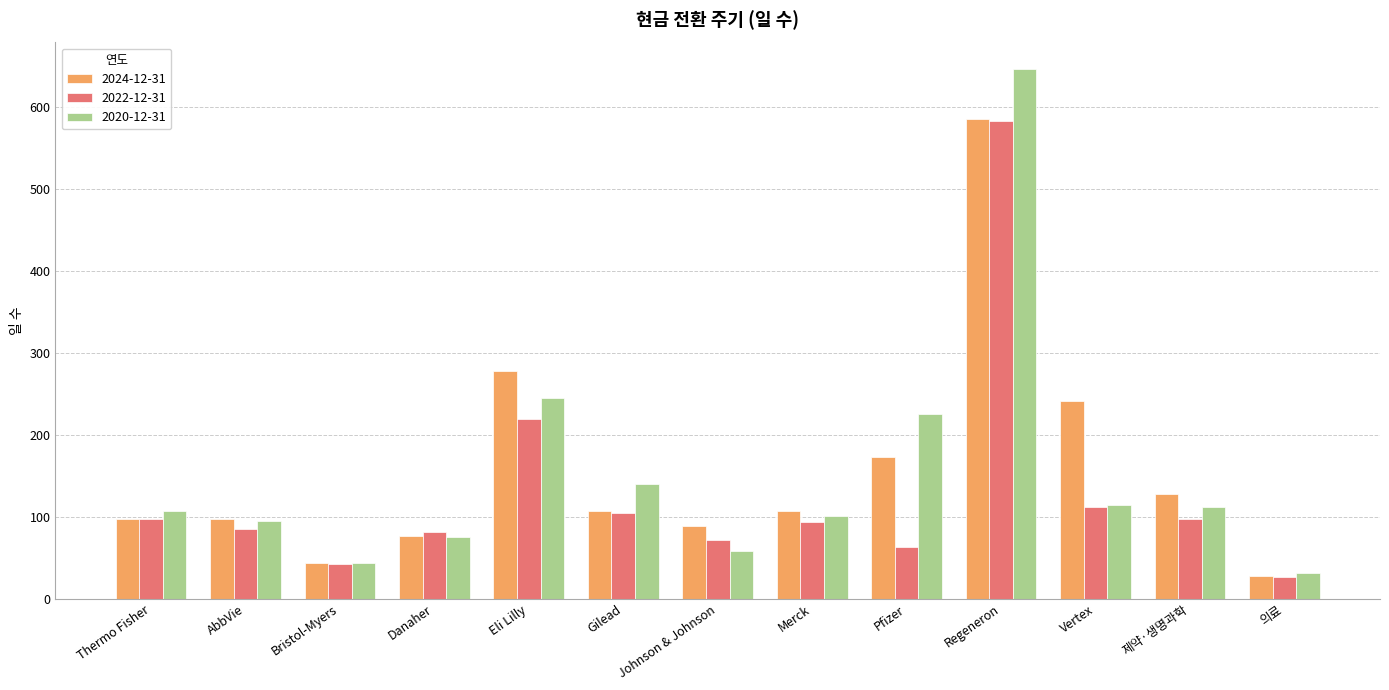

Which series changed the most between Bristol-Myers and Johnson & Johnson?

2024-12-31